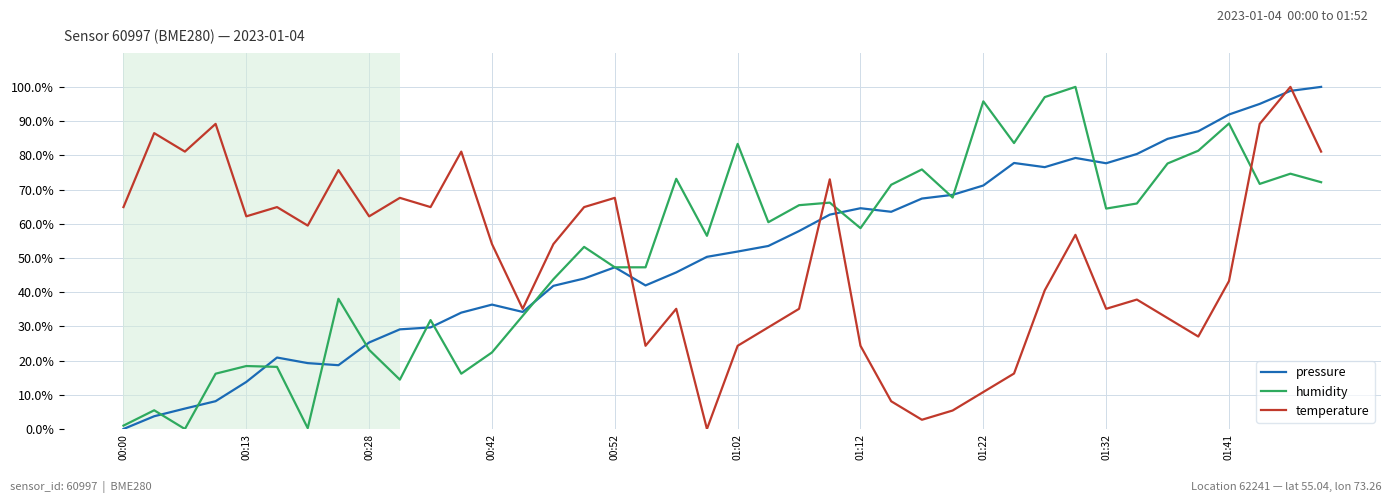

What is the average value of the humidity series?

52.1